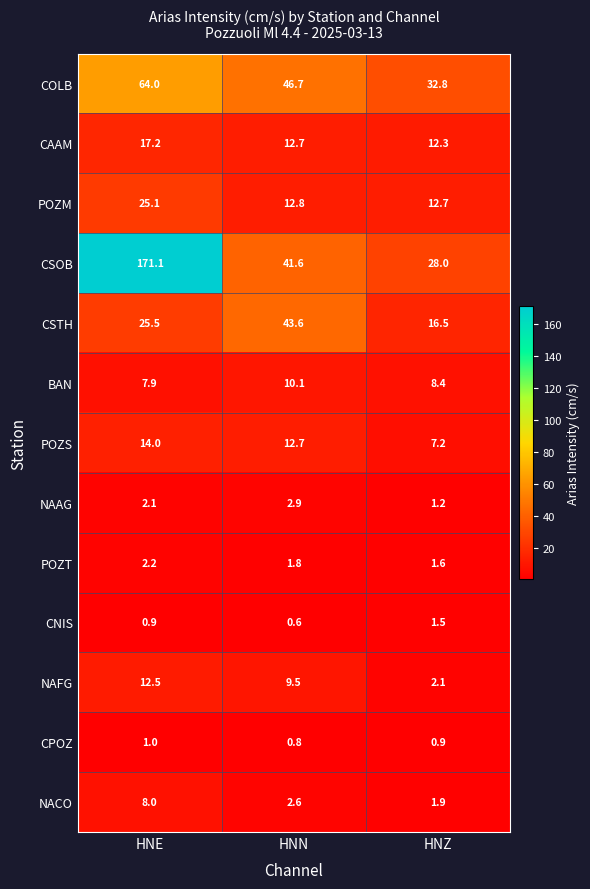

At how many categories does at least one series exceed 122?

1